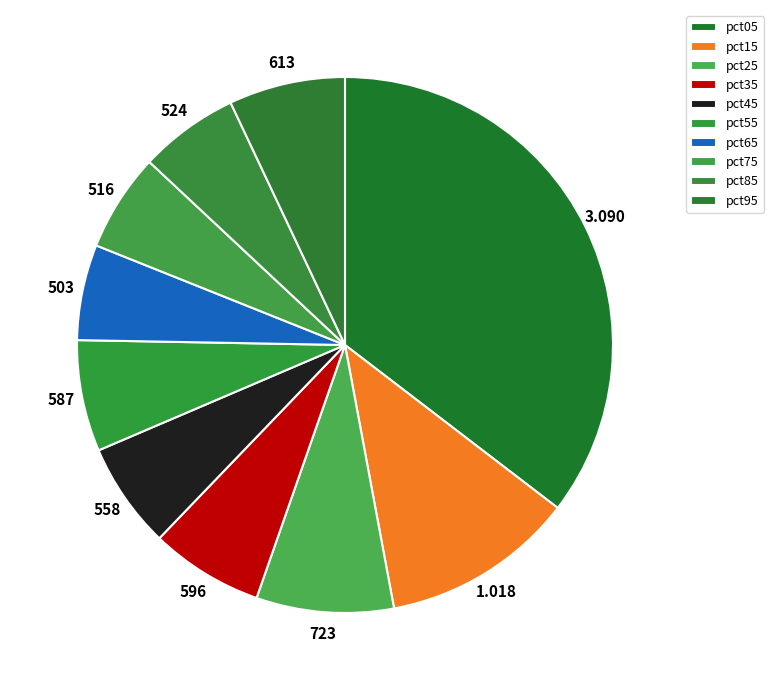

How many slices are in this pie chart?

10